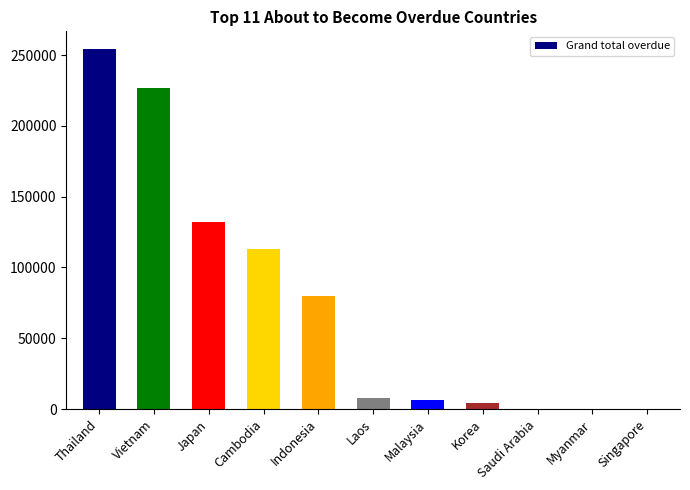

At which label does the data first exceed 7666?

Thailand